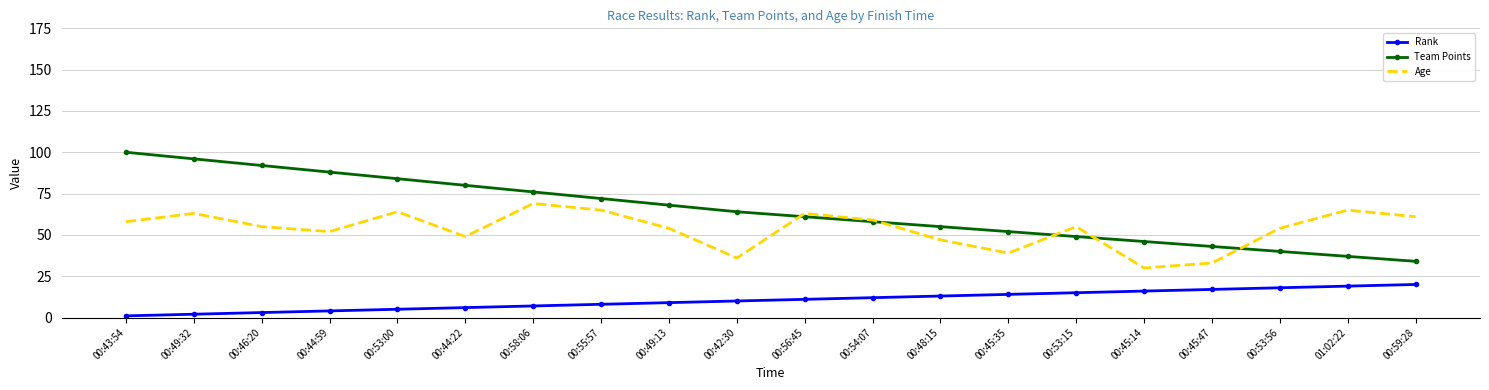

Which series has the widest spread of values?

Team Points